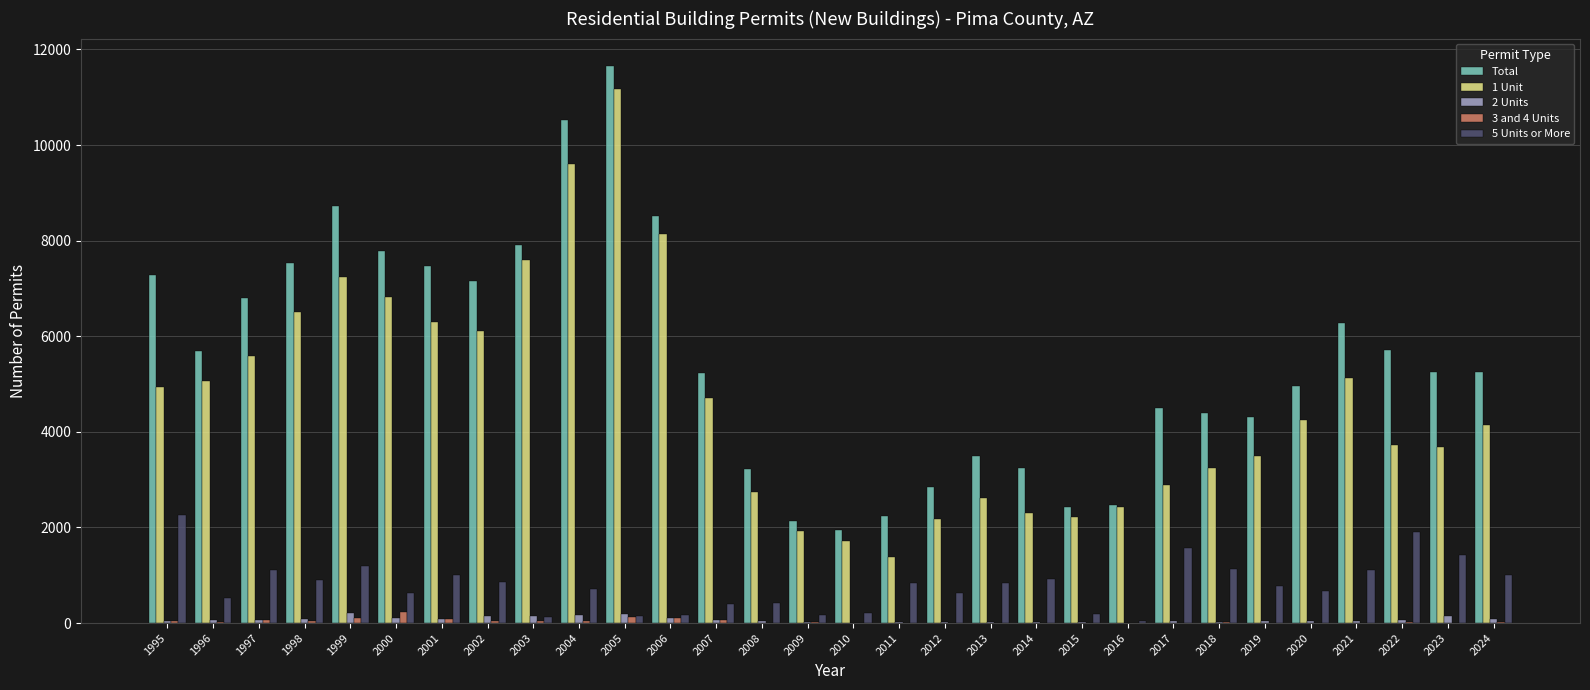

Which series changed the most between 1997 and 1999?

Total